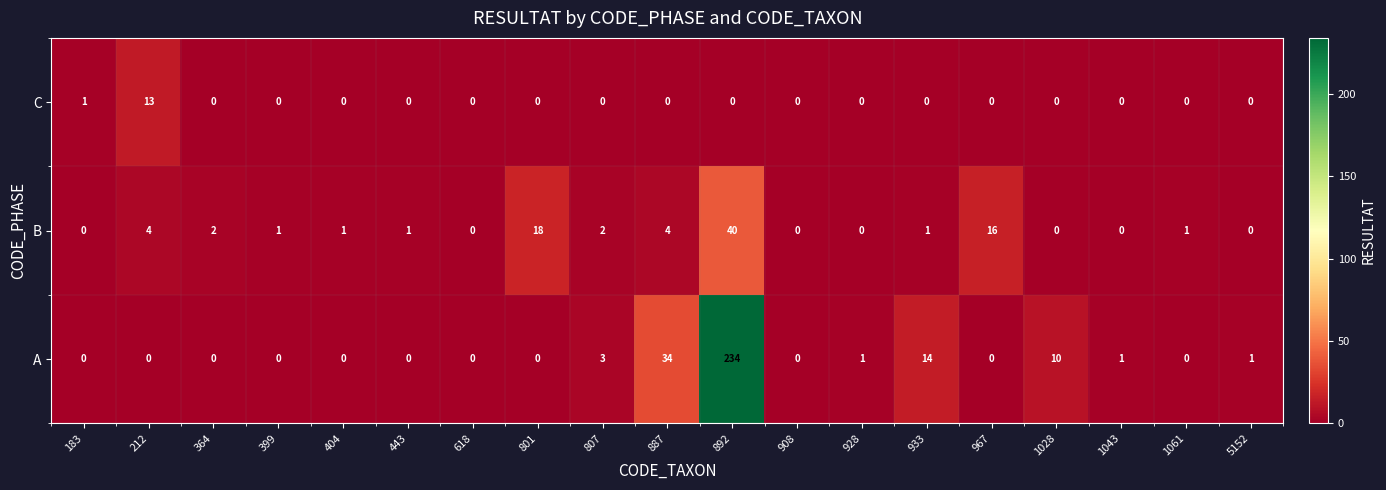

At 933, list the series in order from smallest to largest.

C, B, A